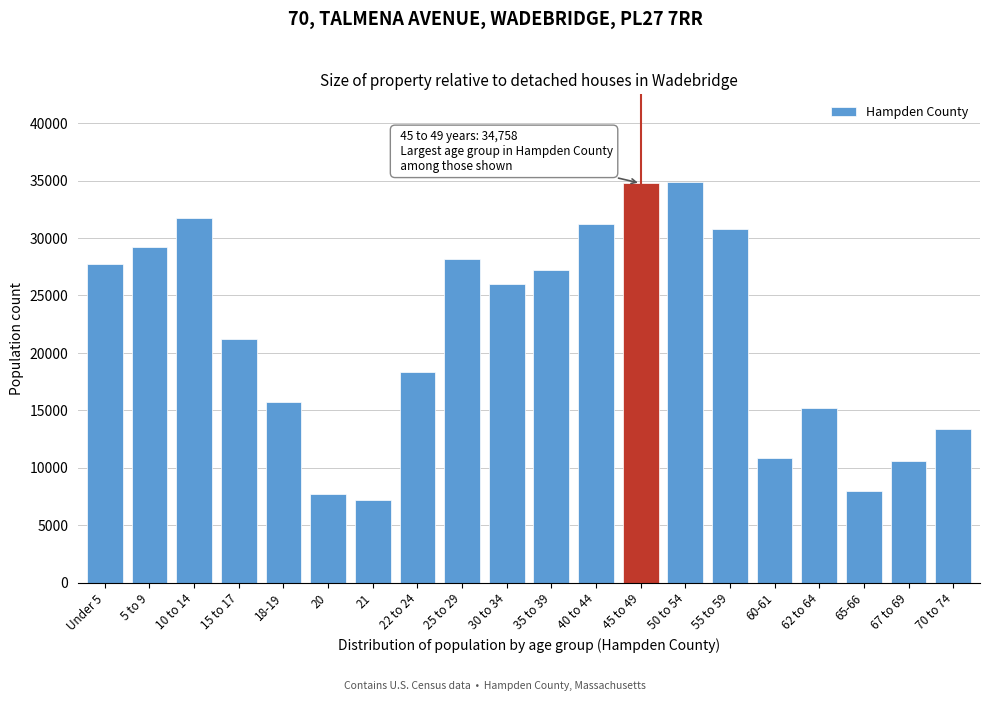

What is the approximate value at 70 to 74, to the nearest 100?

13400